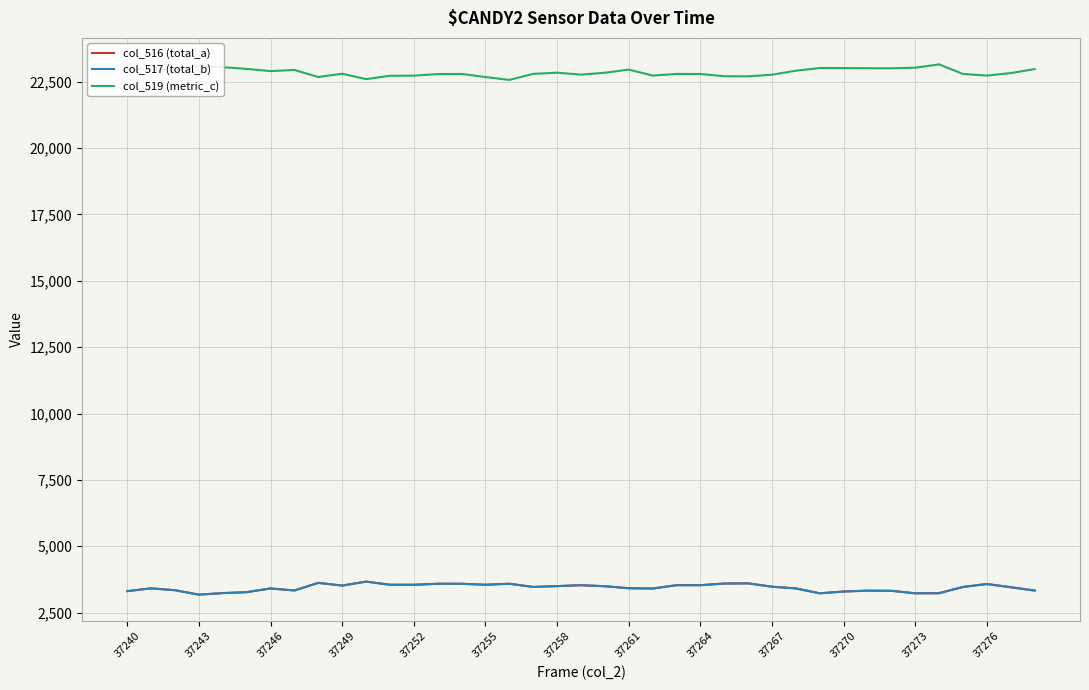

True or false: col_519 (metric_c) has more than 0 interior local peaks.

True